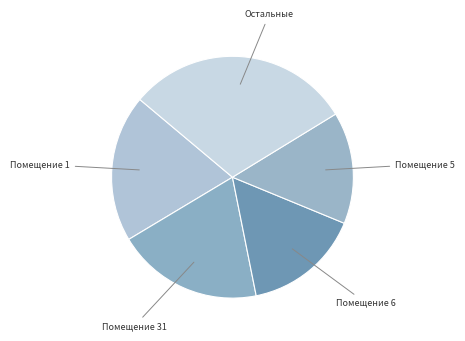

Which has a higher value, Помещение 5 or Помещение 6?

Помещение 6